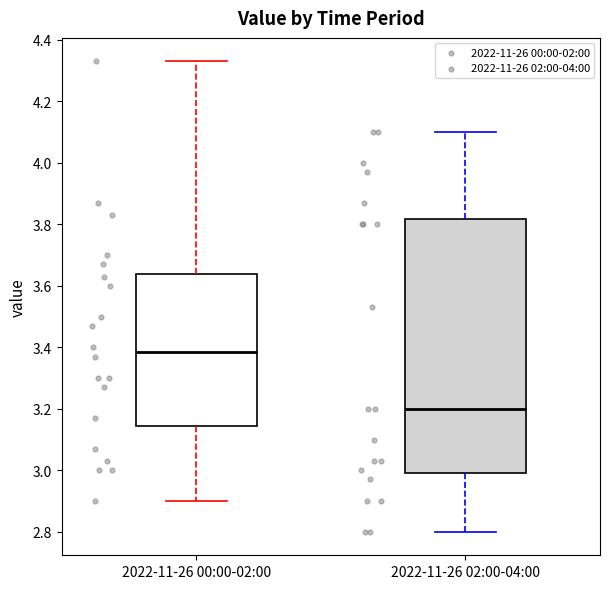

Reading left to right, read every box against the y-axis: the position of its median line, the range the box covers, and the ends of its whiskers. The values are not printed on the chart, so give them approximately, as read against the axis.

2022-11-26 00:00-02:00: median 3.38, box 3.14 to 3.64, whiskers 2.90 to 4.34
2022-11-26 02:00-04:00: median 3.20, box 3.00 to 3.82, whiskers 2.80 to 4.10